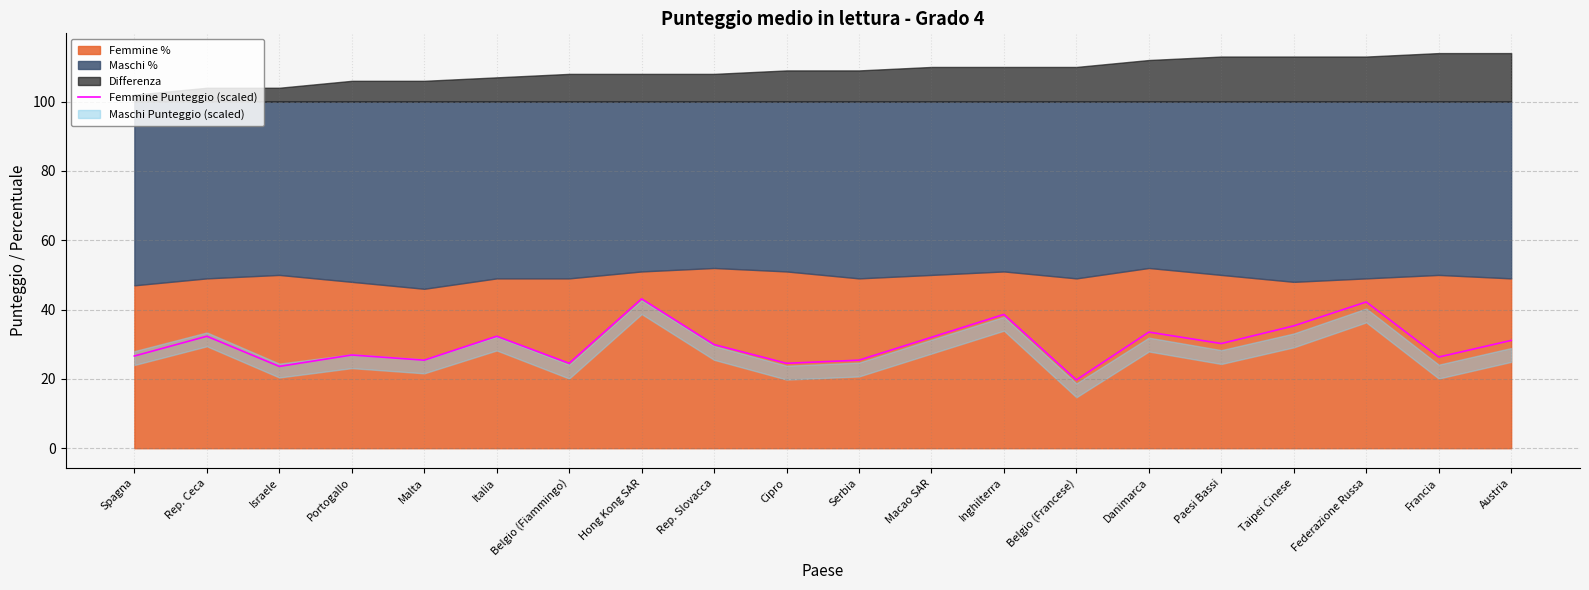

Reading right to left, list all the values displayed in this chart.

Austria=31.1	Francia=26.3	Federazione Russa=42.2	Taipei Cinese=35.3	Paesi Bassi=30.2	Danimarca=33.5	Belgio (Francese)=19.7	Inghilterra=38.6	Macao SAR=32.0	Serbia=25.4	Cipro=24.5	Rep. Slovacca=29.9	Hong Kong SAR=43.1	Belgio (Fiammingo)=24.5	Italia=32.3	Malta=25.4	Portogallo=26.9	Israele=23.6	Rep. Ceca=32.3	Spagna=26.6